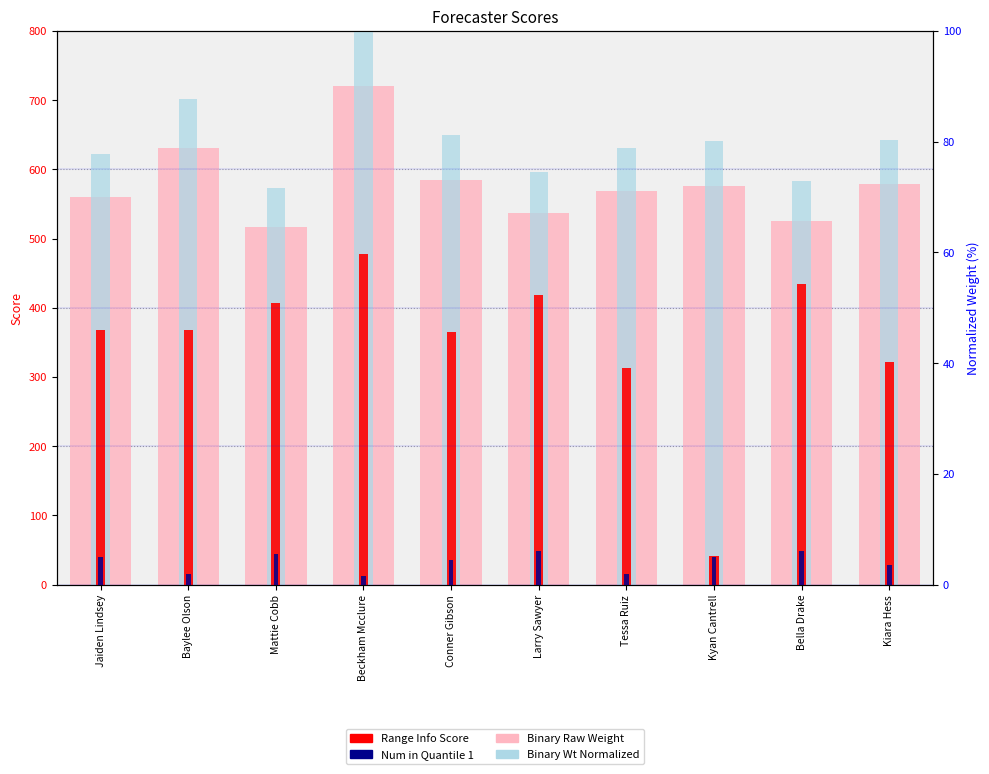

What is the highest value of the Binary Raw Weight series?

720.0